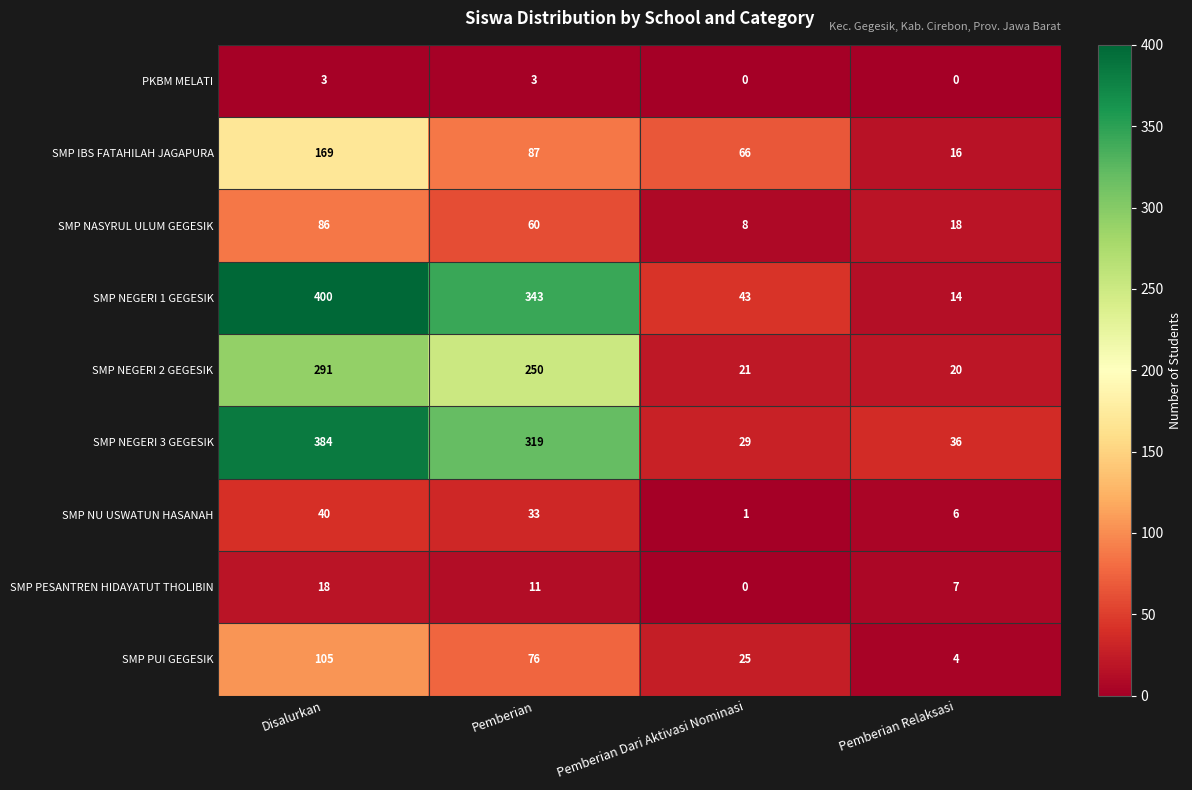

At how many categories does at least one series exceed 48?

3